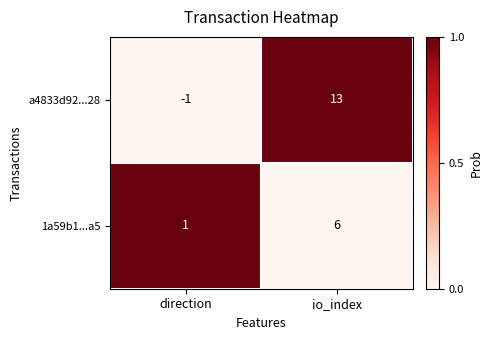

What is the difference between the 1a59b1...a5 values at io_index and direction?

5